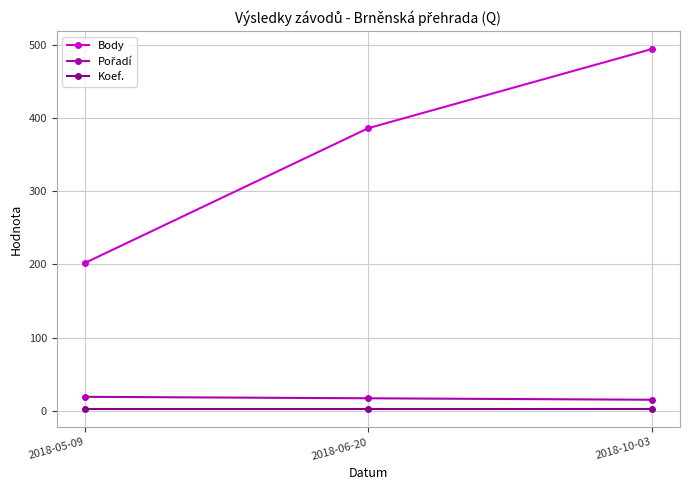

Does the chart have visible grid lines?

Yes